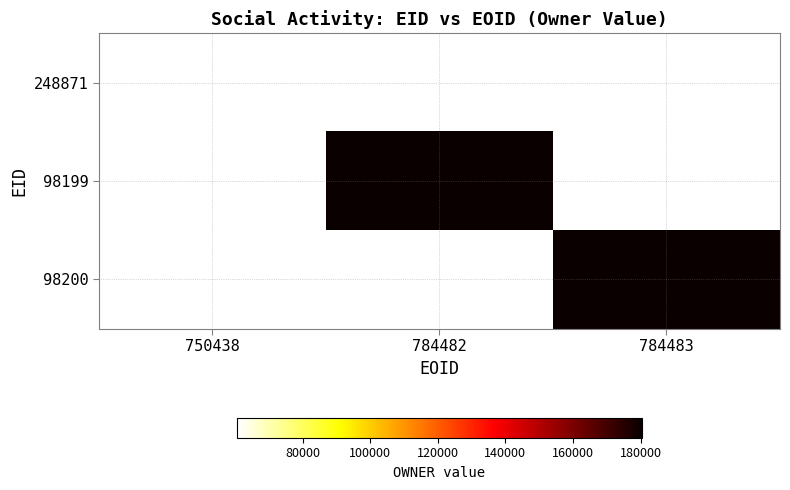

Is the value of 248871 at 784482 greater than the value of 98200 at 784483?

No